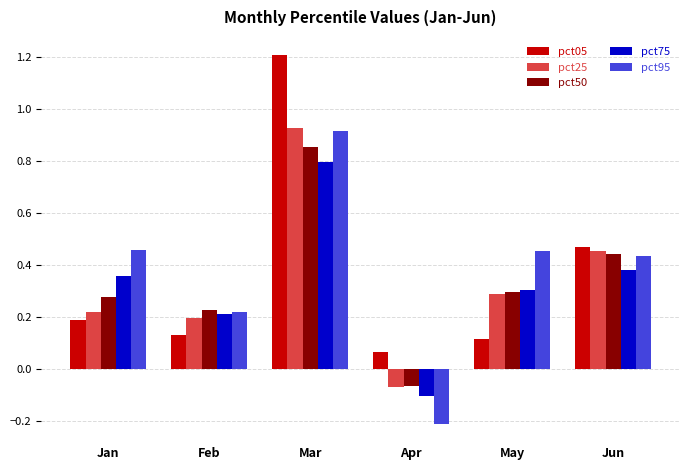

What is the maximum value shown in the chart?

1.2